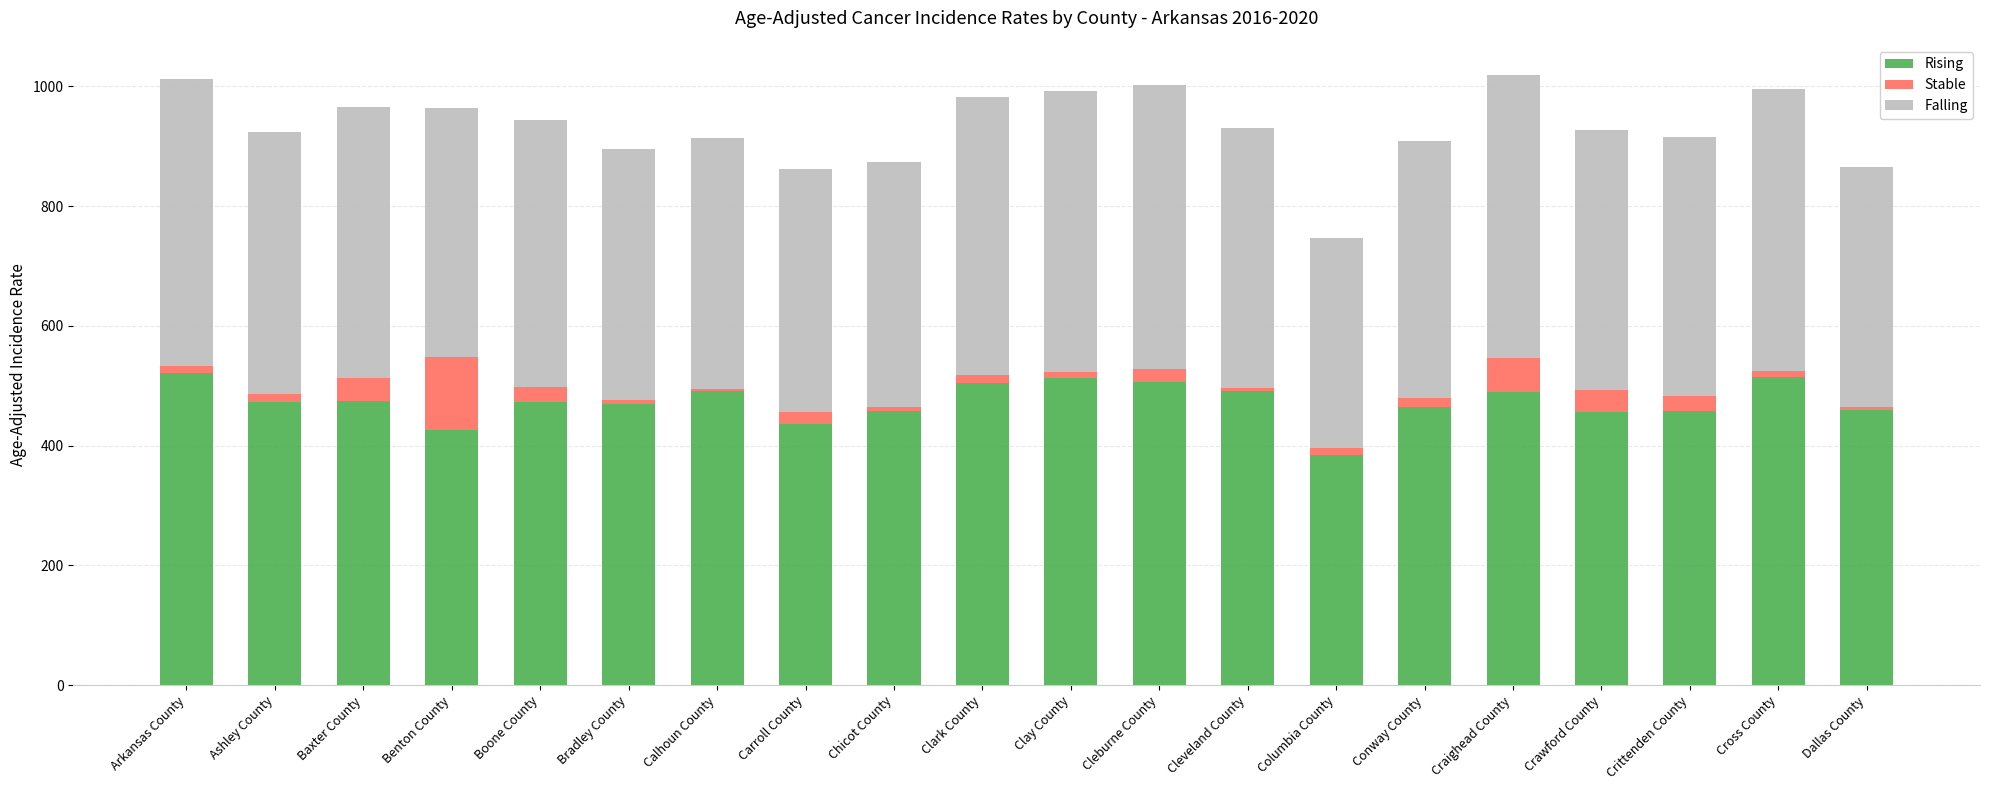

The Rising series shows 261.4 at Cross County. True or false?

False